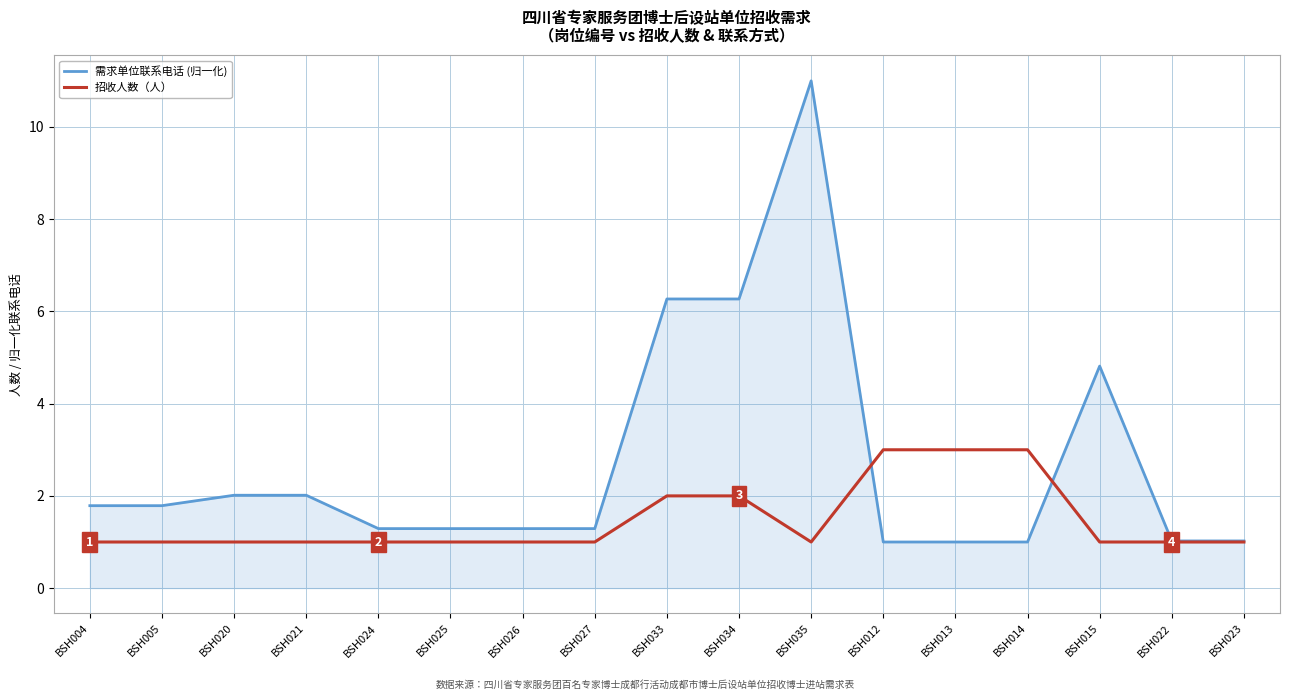

What position from the right is BSH033?

9